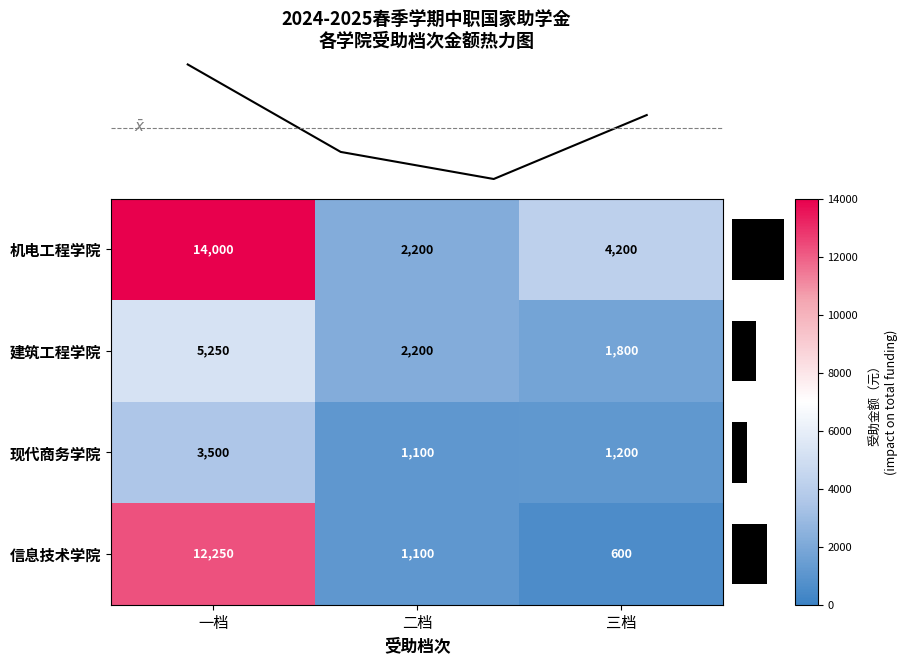

True or false: 现代商务学院 has a value of 460 at 三档.

False